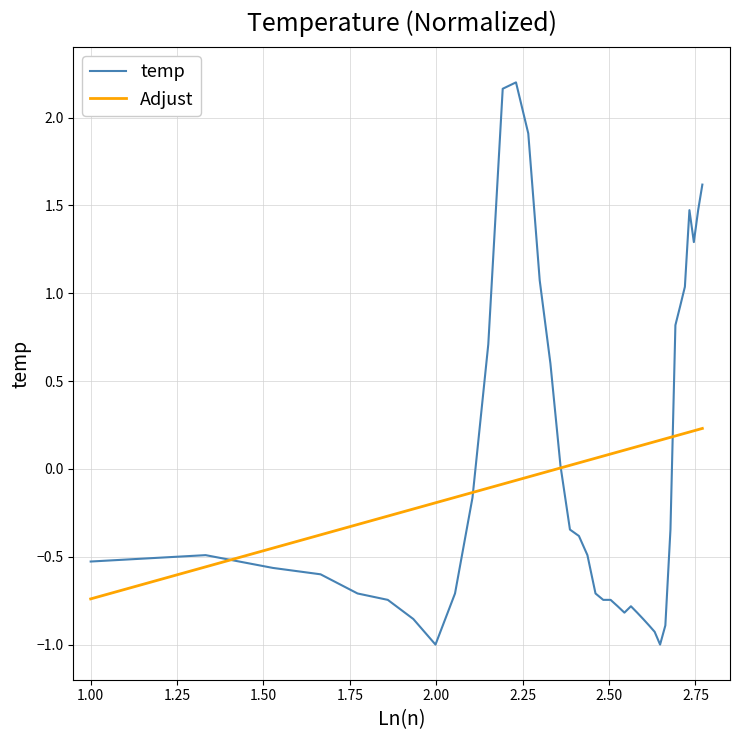

List the series in order of their peak value, lowest first.

Adjust, temp